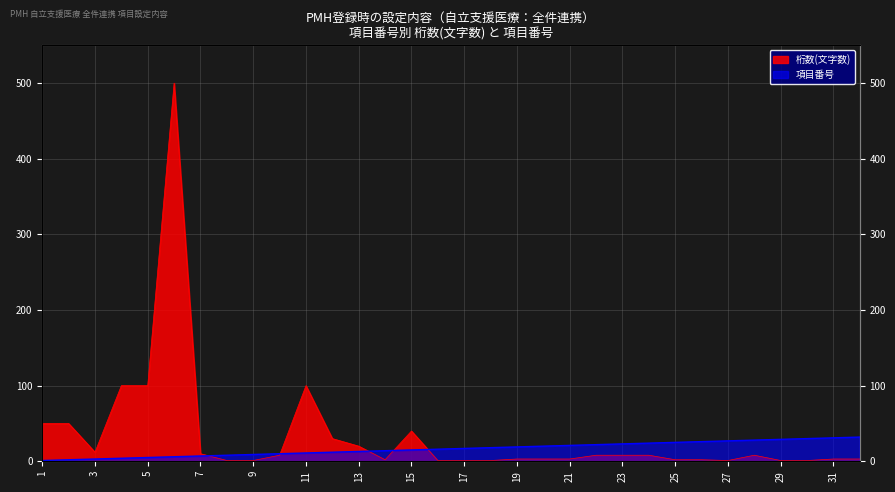

Between 2 and 17, which series saw the biggest shift?

桁数(文字数)